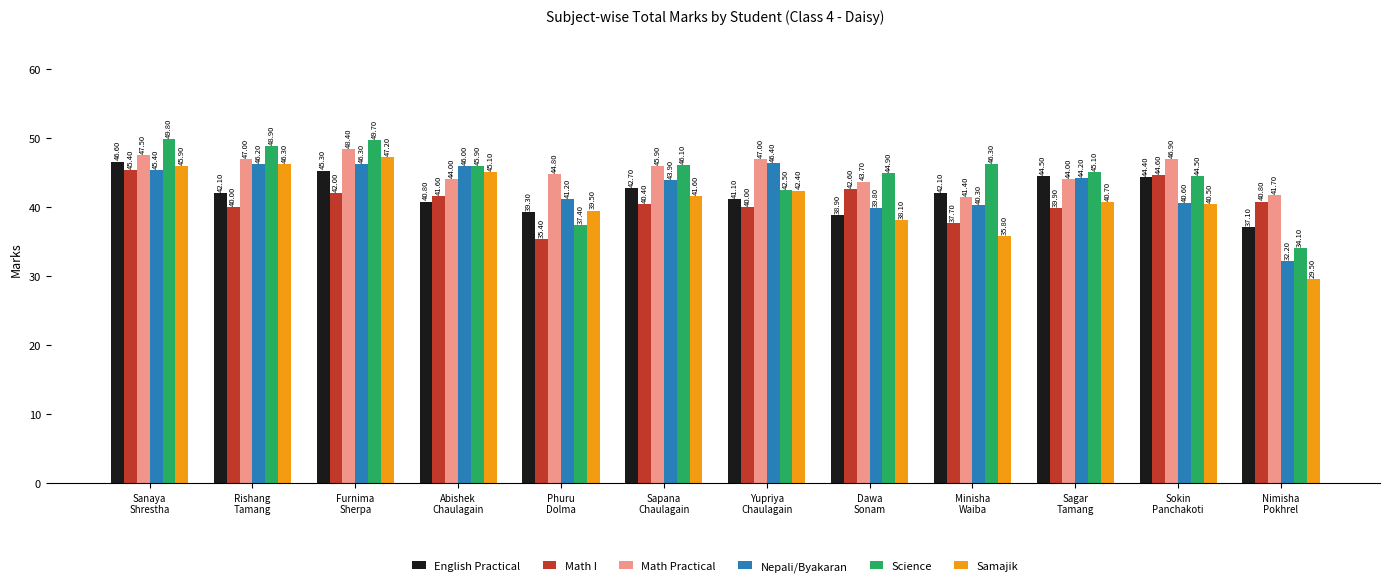

What is the label of the 11th bar from the right?

Rishang
Tamang